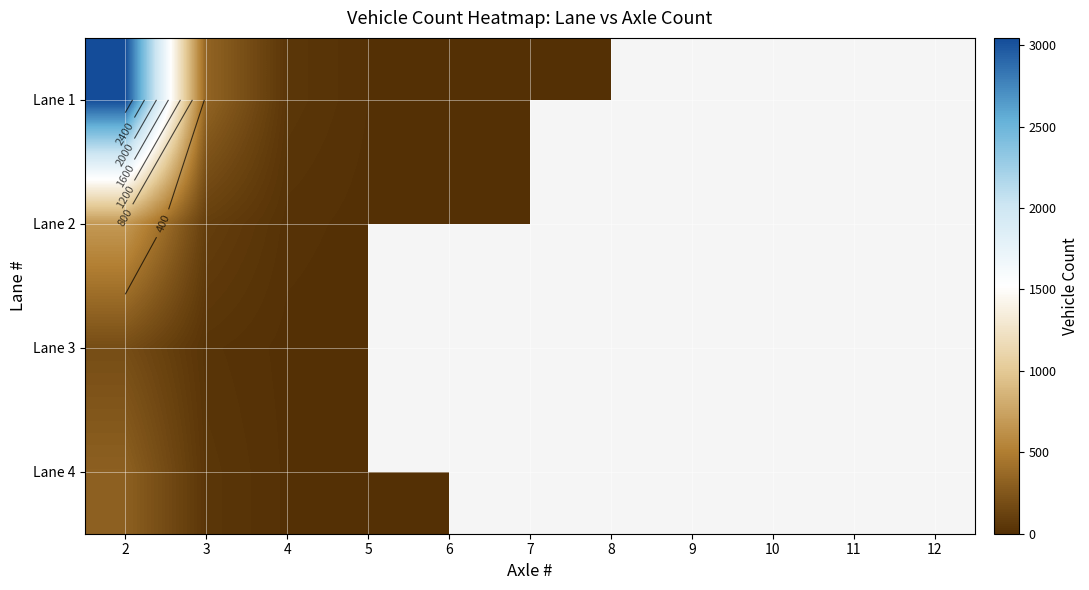

At which label does Lane 2 reach its minimum?

8